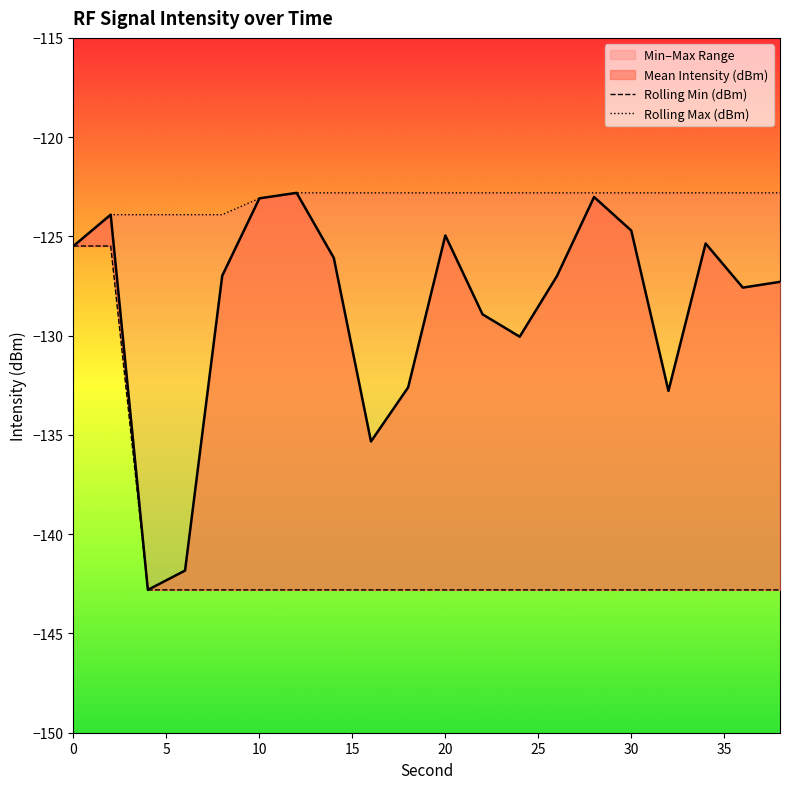

How many lines are shown in the chart?

2